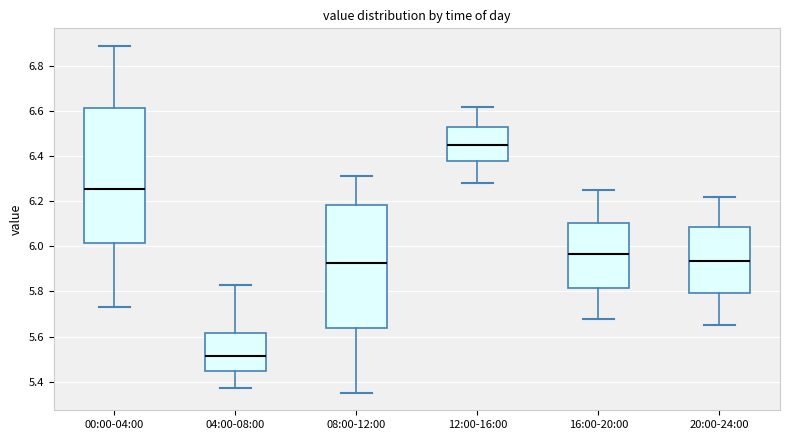

Where is the upper edge of the box for 20:00-24:00 on the y-axis? The values are not printed on the chart, so give them approximately, as read against the axis.

6.08